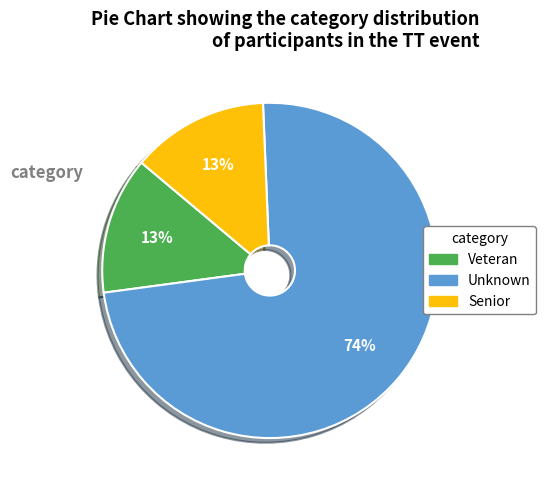

Do Veteran and Unknown together represent more than half of the pie?

Yes